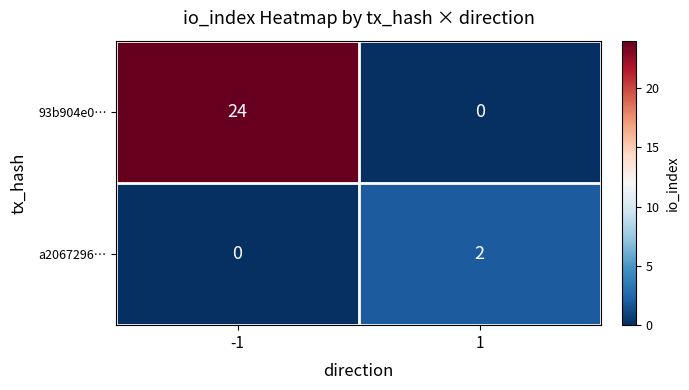

Reading left to right, transcribe all the data shown in this chart.

93b904e0…: -1=24	1=0
a2067296…: -1=0	1=2